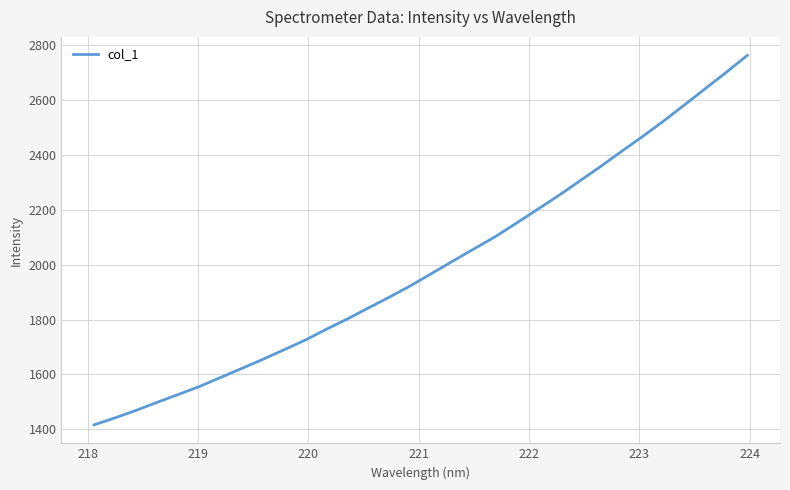

What is the smallest value displayed?

1416.2